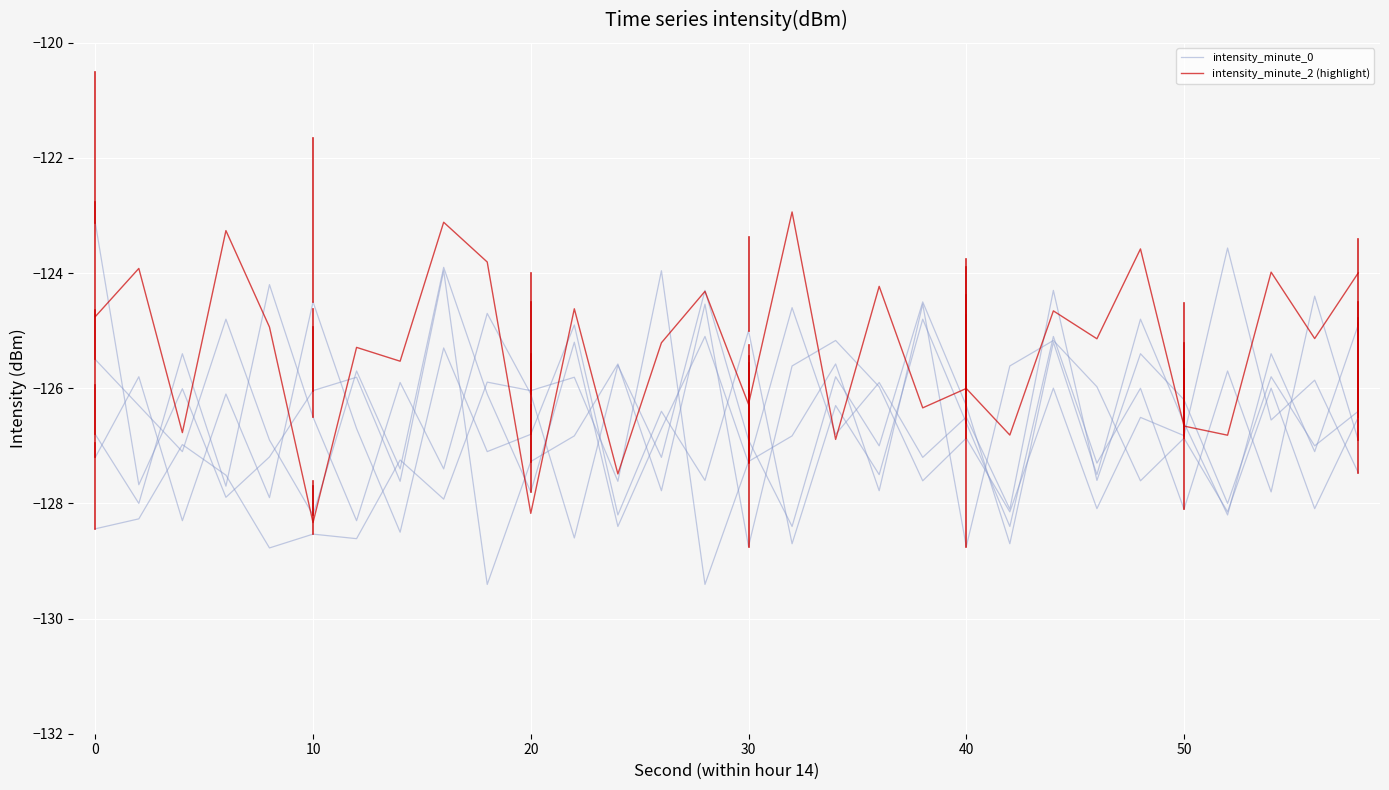

Between 9 and 28, which series saw the biggest shift?

intensity_minute_0